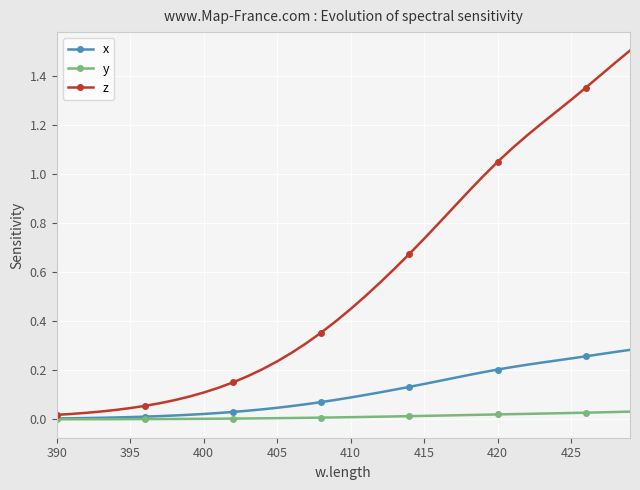

Which series has the largest range (max minus min)?

z